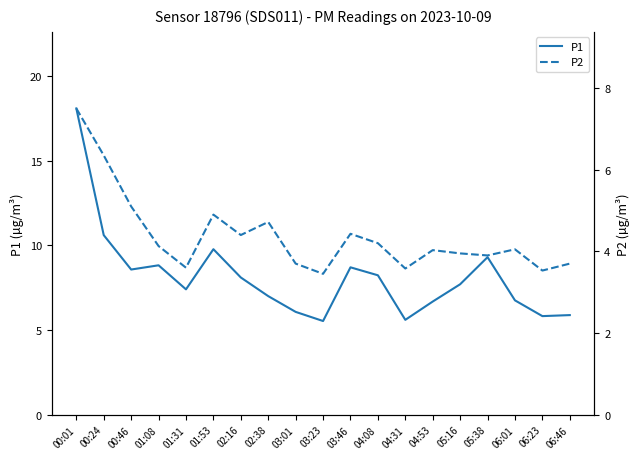

True or false: P2 and P1 cross at least once.

False